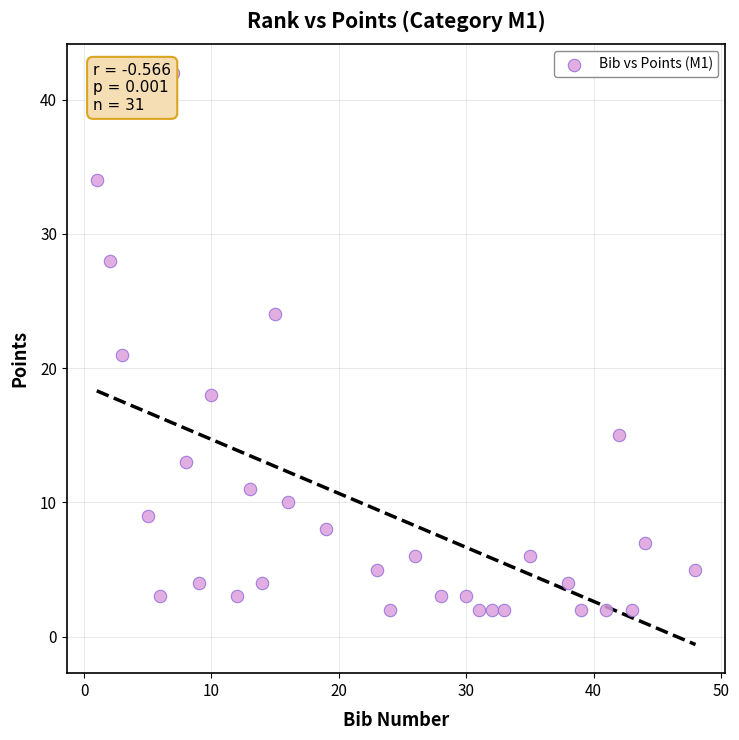

What Y value in the scatter plot is closest to 22?

21